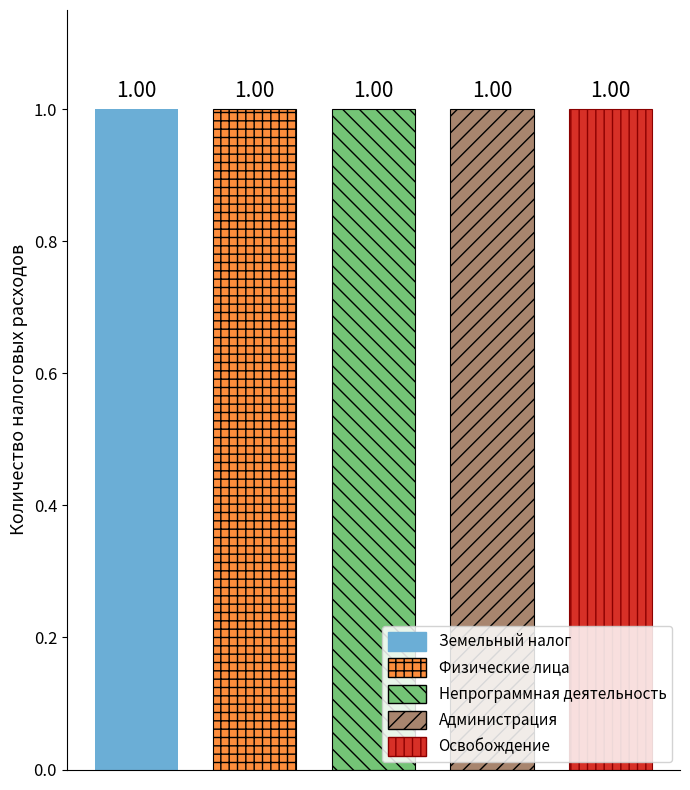

What is the total value across all series at 1?

5